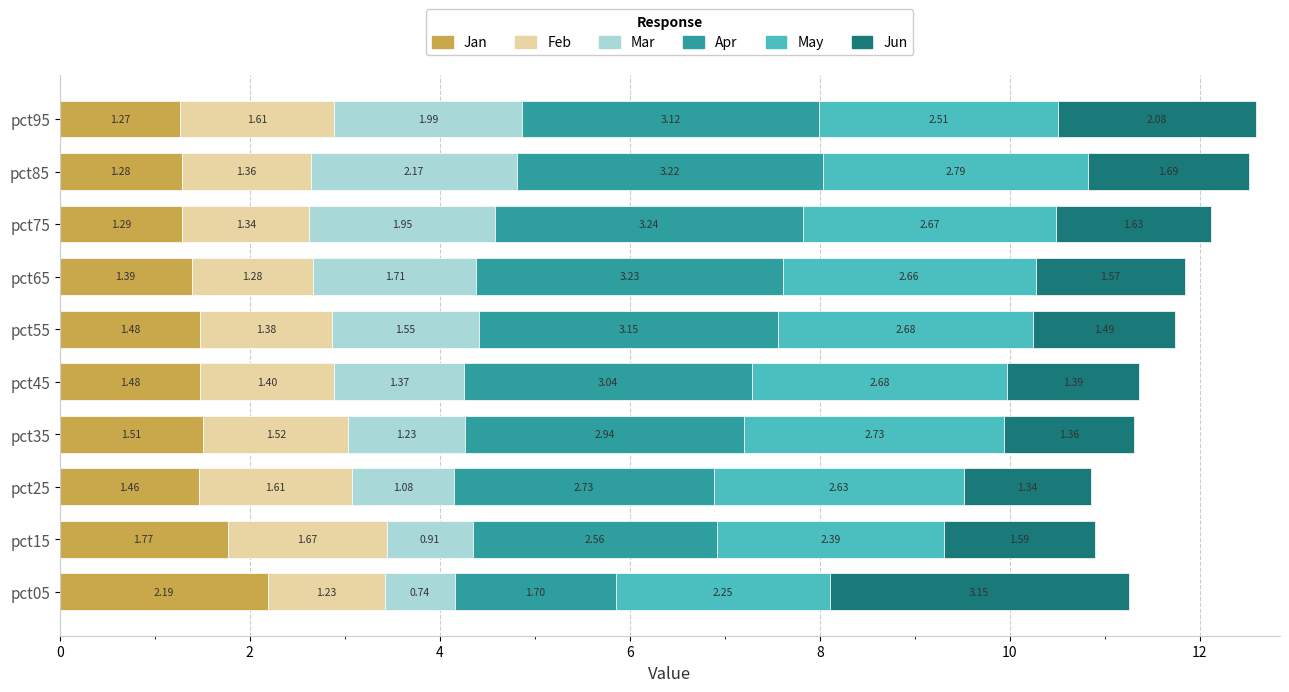

Count the number of categories in the chart.

10